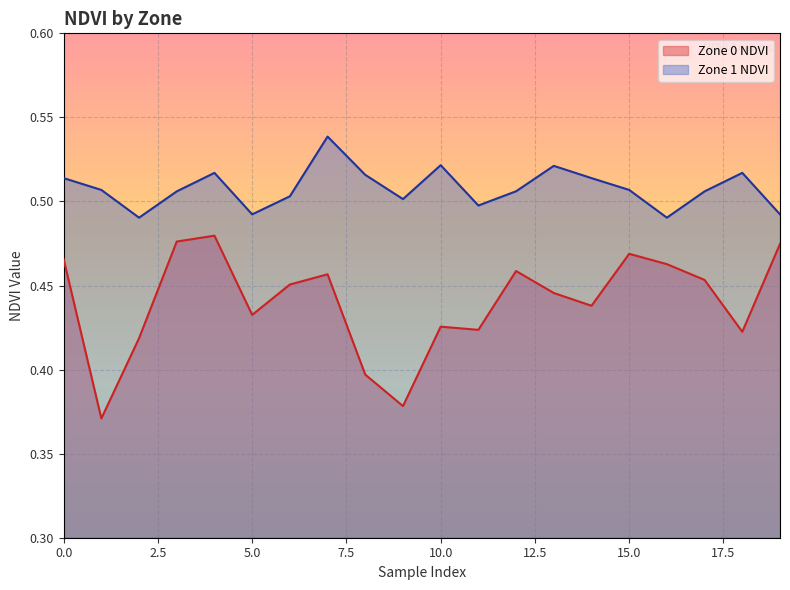

Which series changed the most between 17 and 18?

Zone 0 NDVI